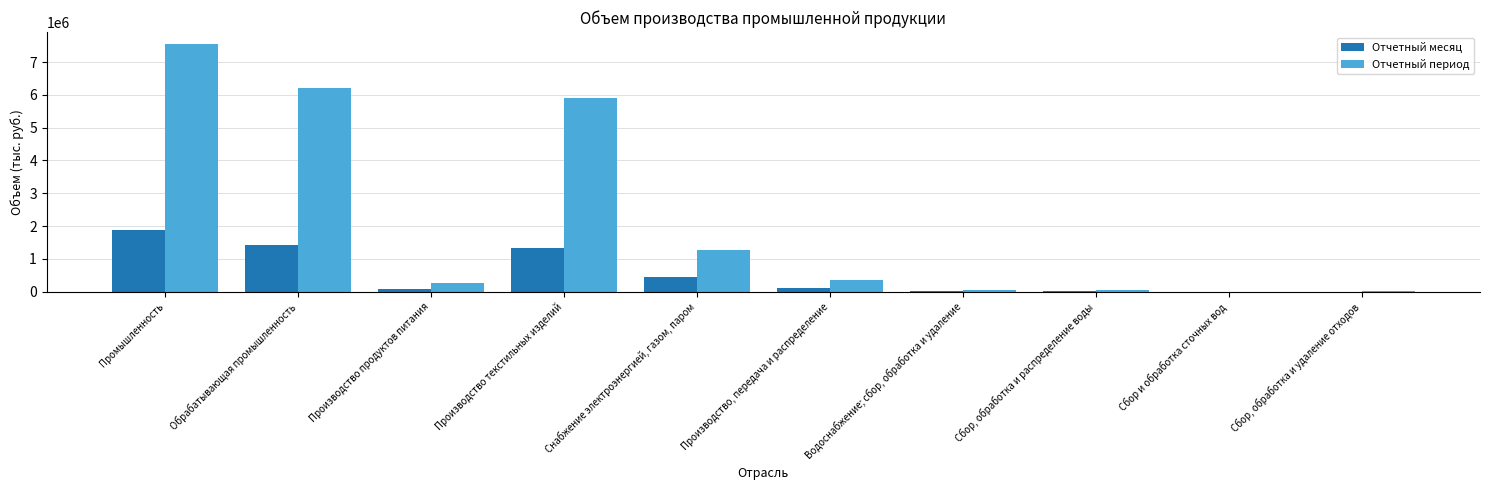

Is the value of Отчетный период at Сбор, обработка и распределение воды greater than the value of Отчетный месяц at Обрабатывающая промышленность?

No